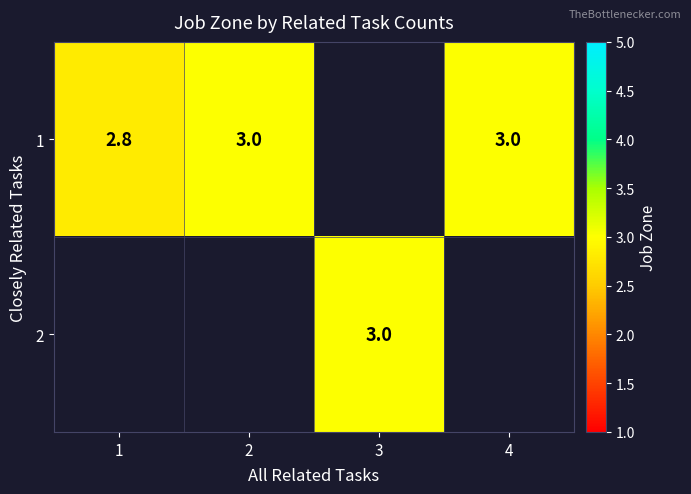

Is it true that 1 equals 4.1 at 2?

False